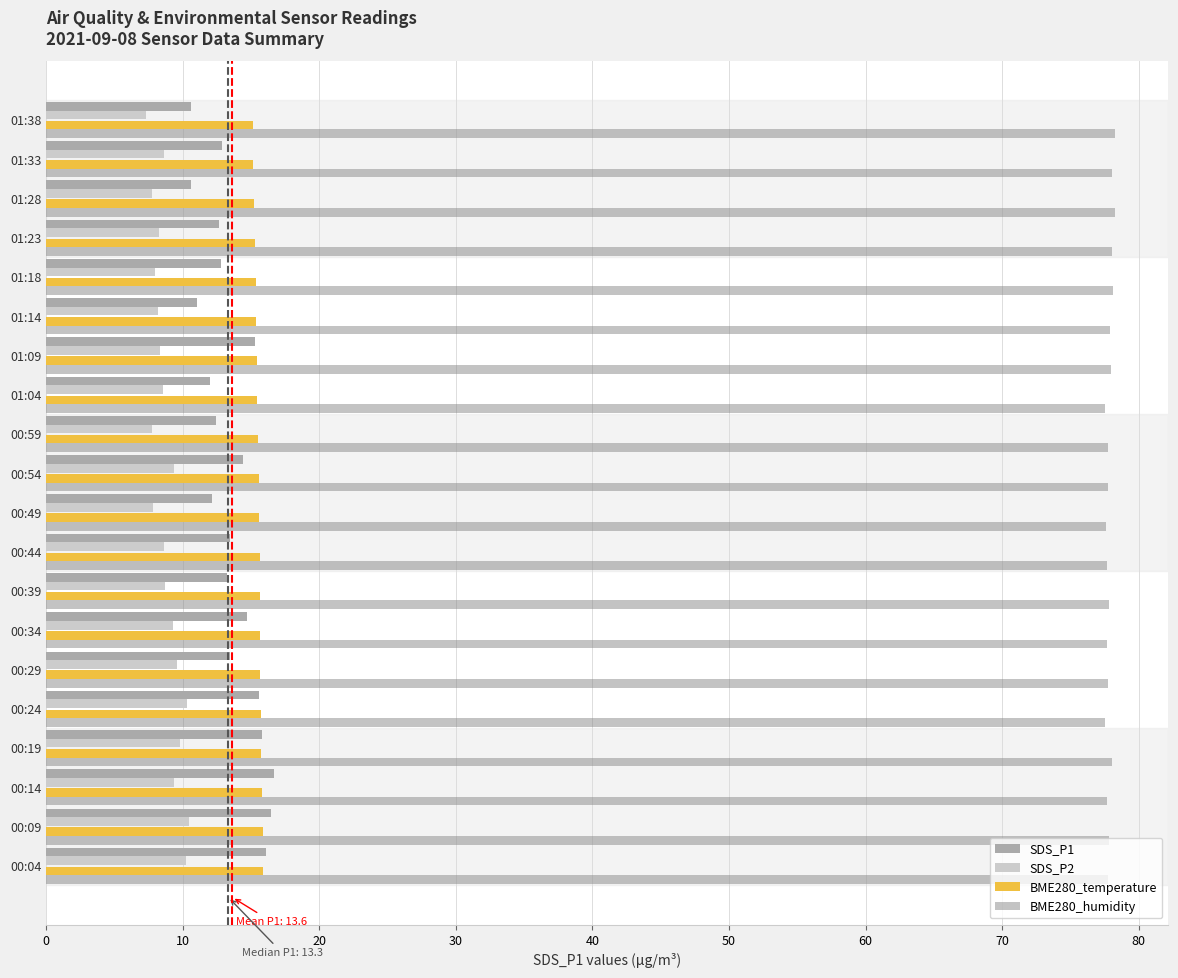

What is the difference between the maximum and minimum values in the SDS_P1 series?

6.0